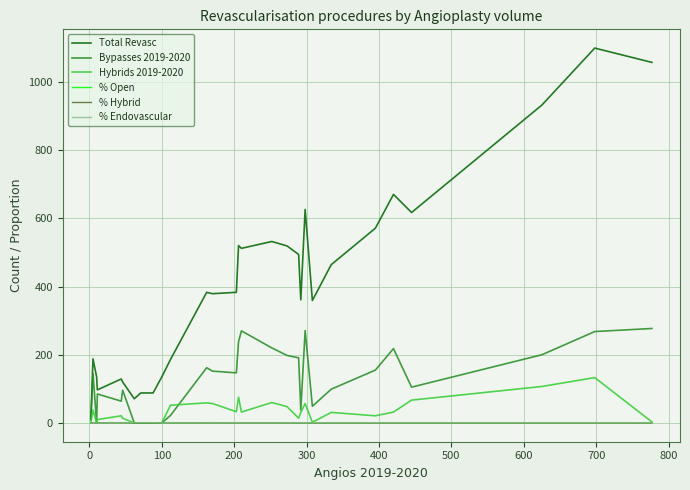

True or false: Total Revasc and Hybrids 2019-2020 intersect in this chart.

False